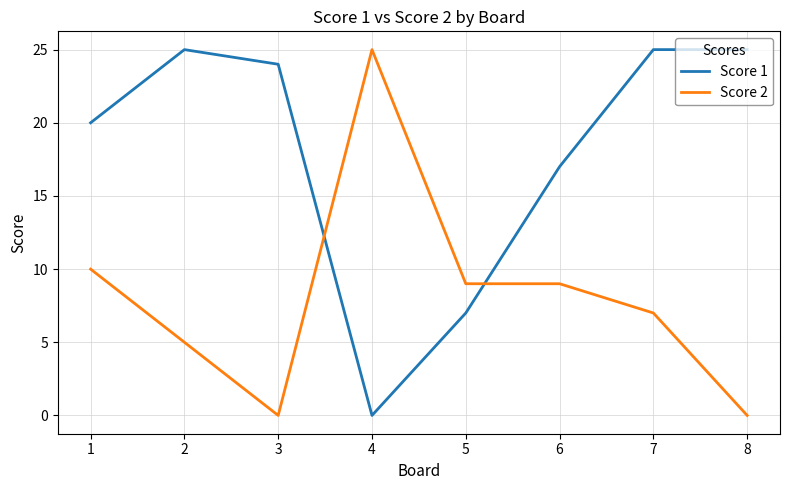

At which category is the sum across all series the highest?

7